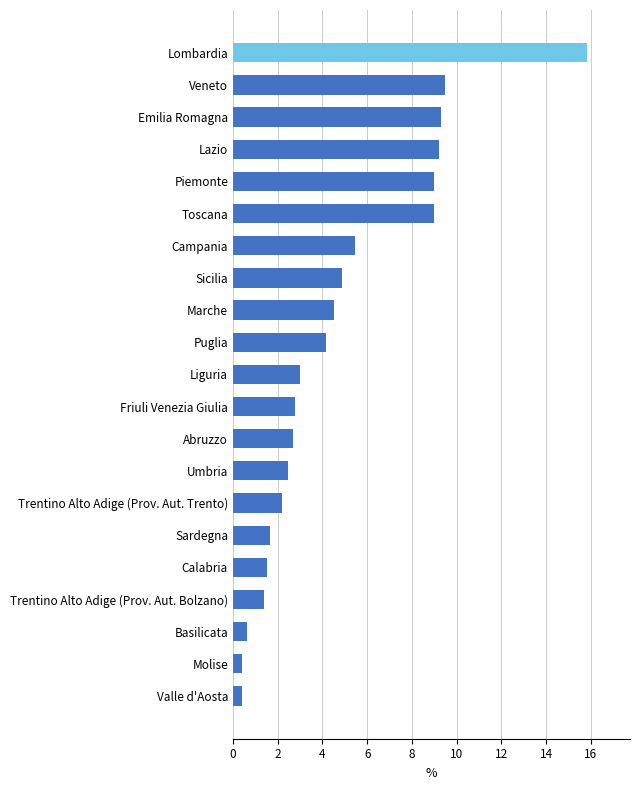

What is the minimum value shown in the chart?

0.4